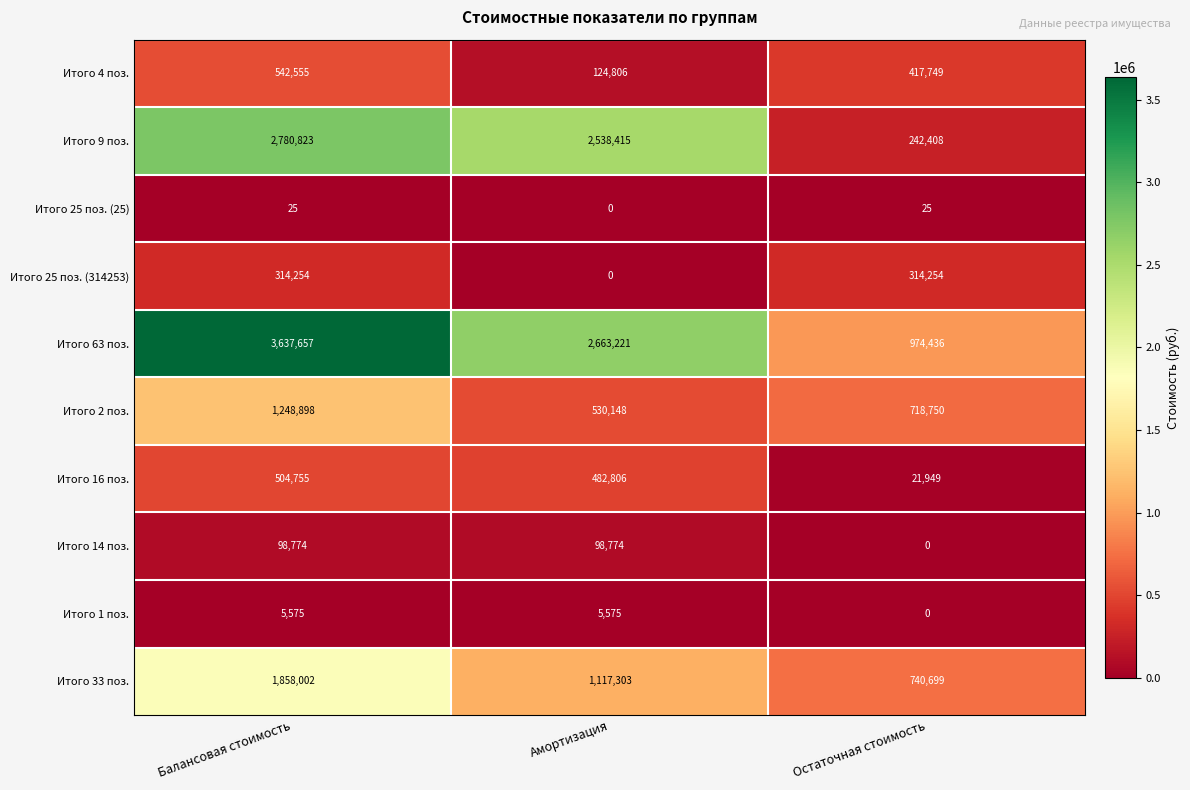

Which series changed the most between Амортизация and Остаточная стоимость?

Итого 9 поз.